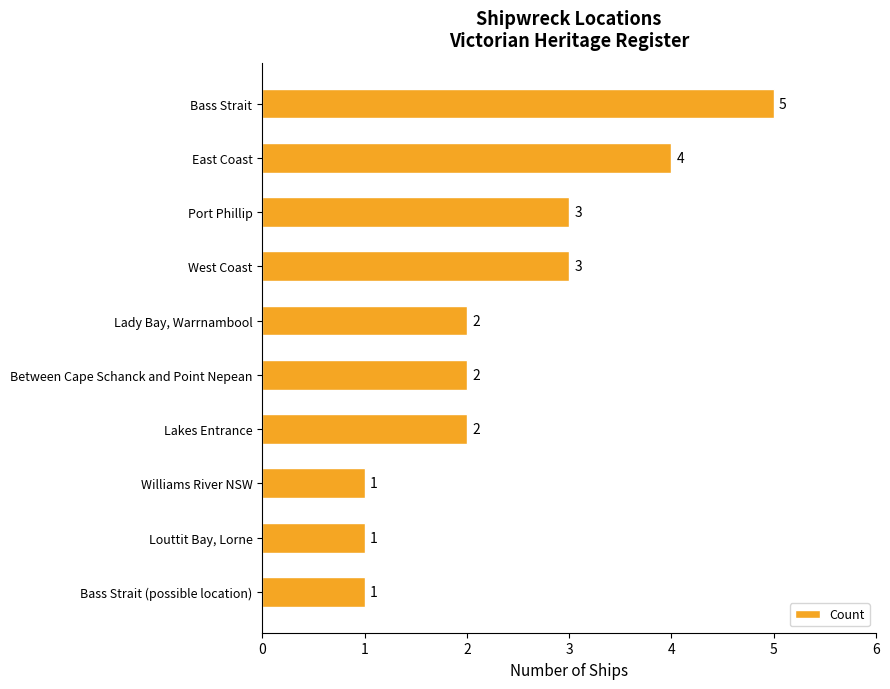

Reading top to bottom, list all the values displayed in this chart.

5	4	3	3	2	2	2	1	1	1